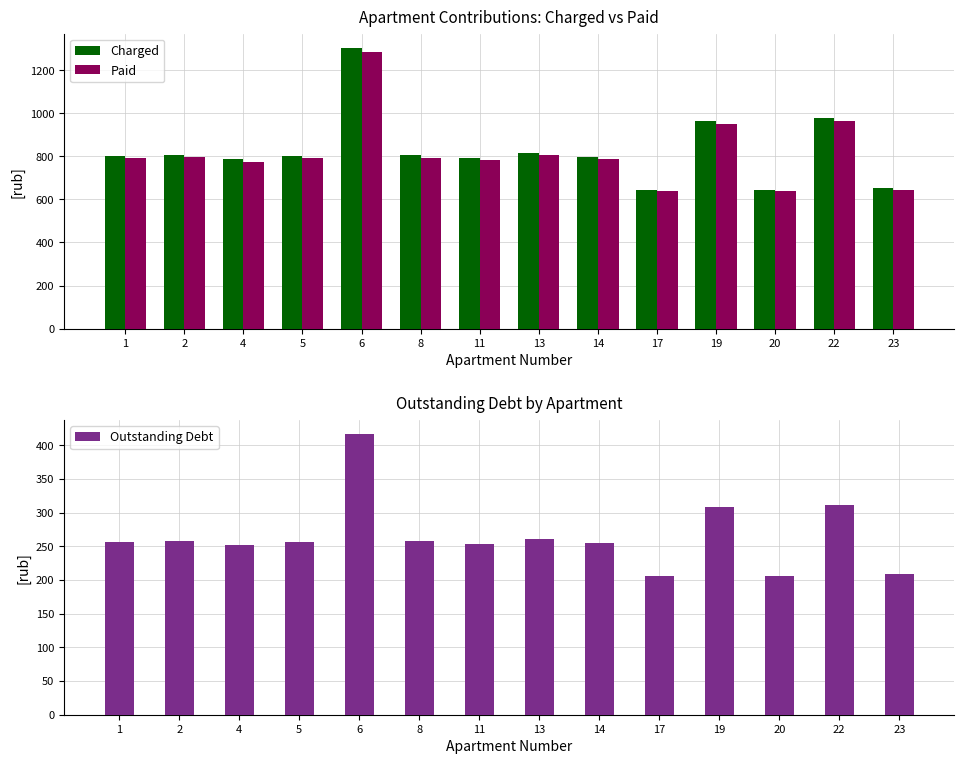

What is the difference between the maximum and minimum values in the Outstanding Debt series?

210.4